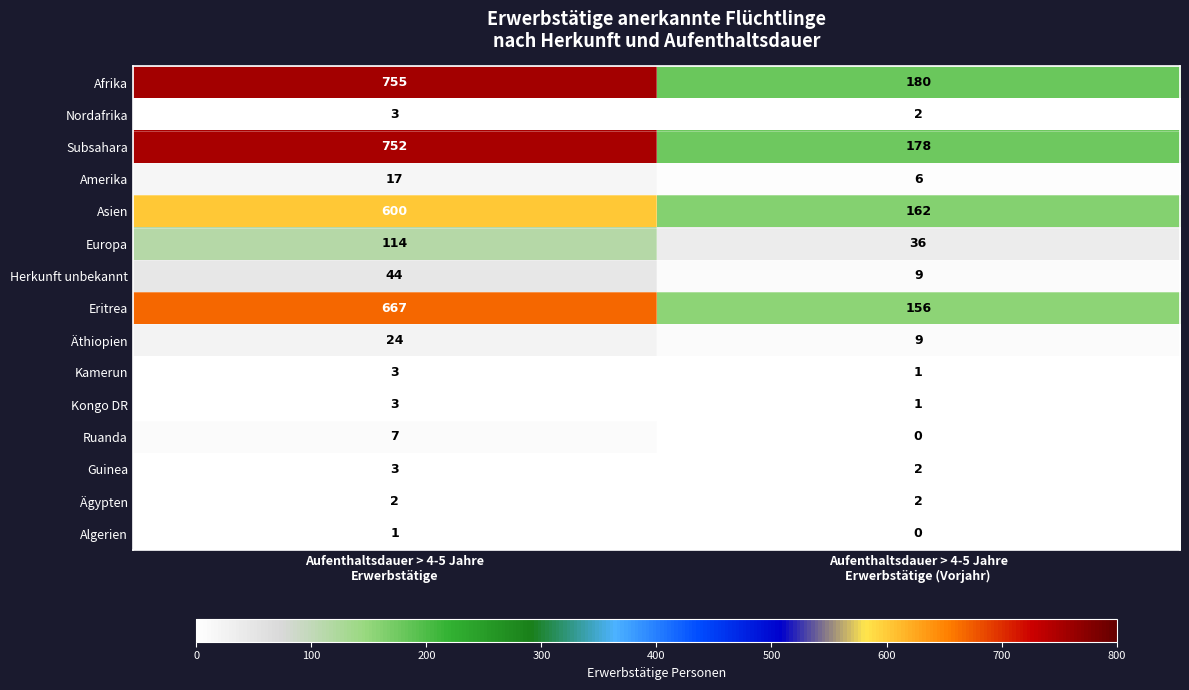

How many data points does each series have?

2